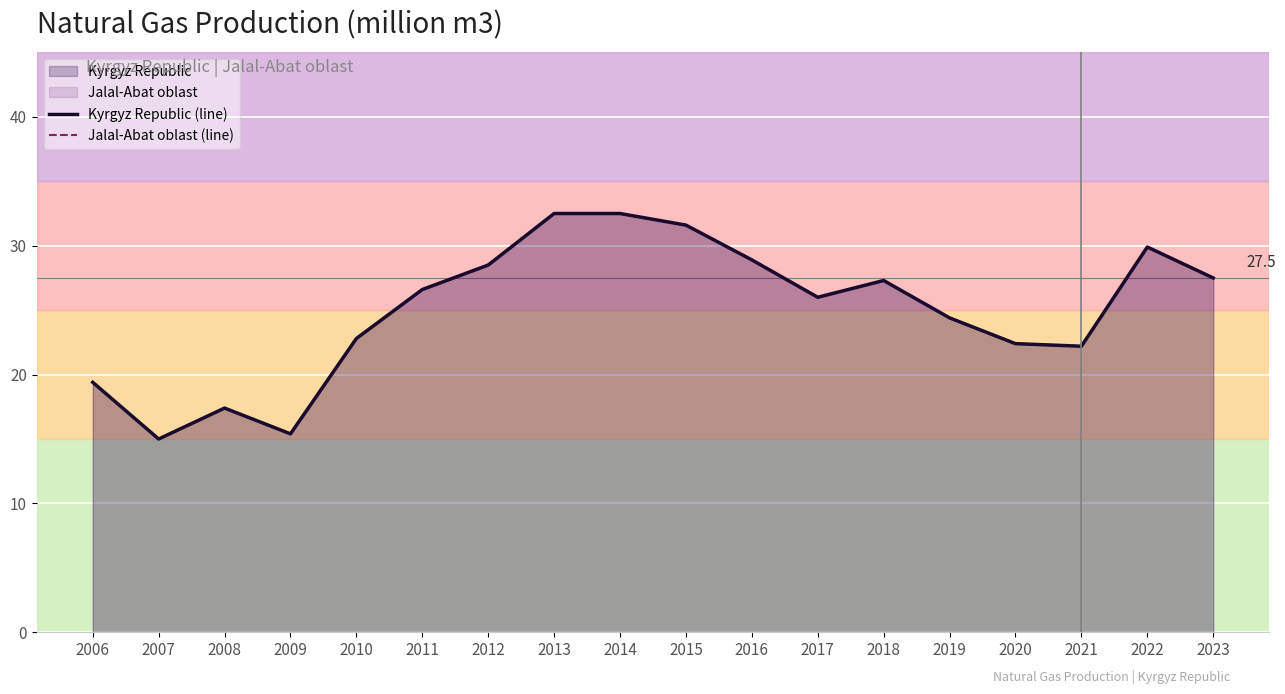

What is the total value across all series at 2009?

30.8